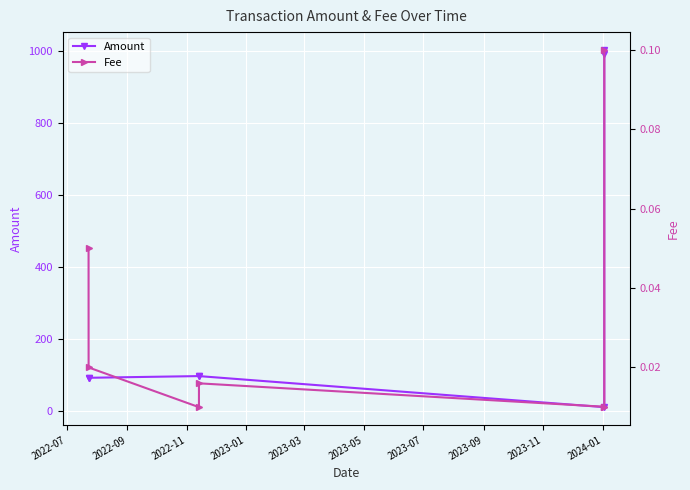

What is the value of the Amount point at the 1st from the left?

92.3